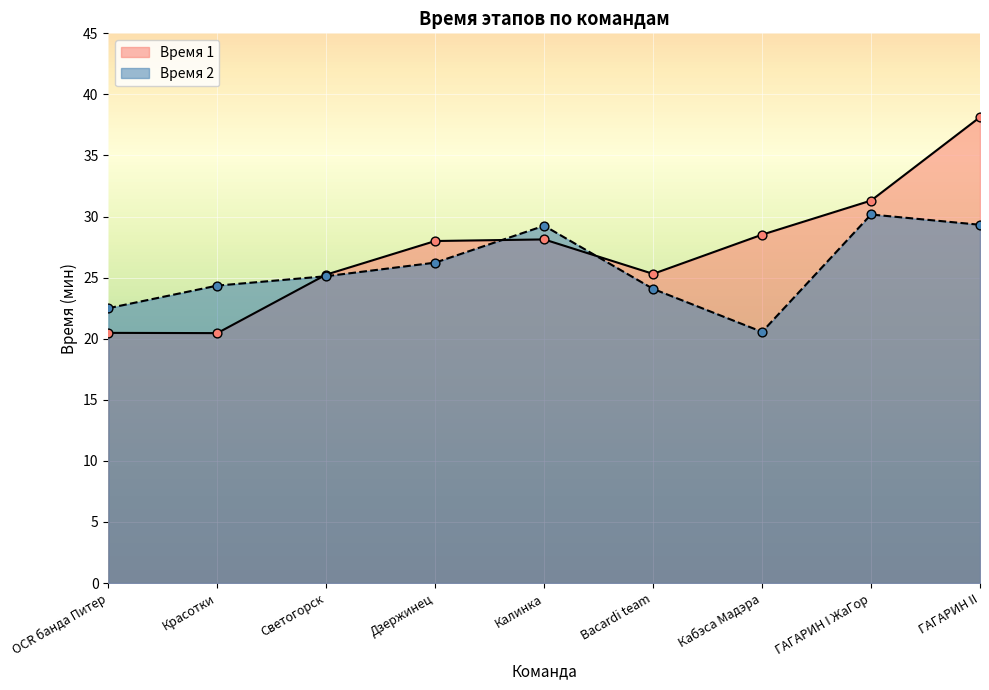

At how many categories does at least one series exceed 23?

8